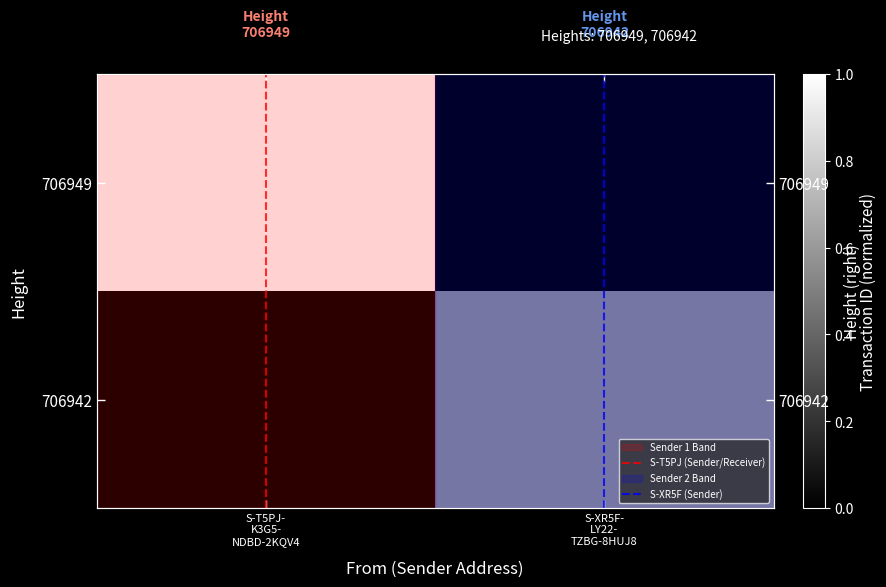

Count the S-XR5F (Sender) values in the range 0 to 1.

2